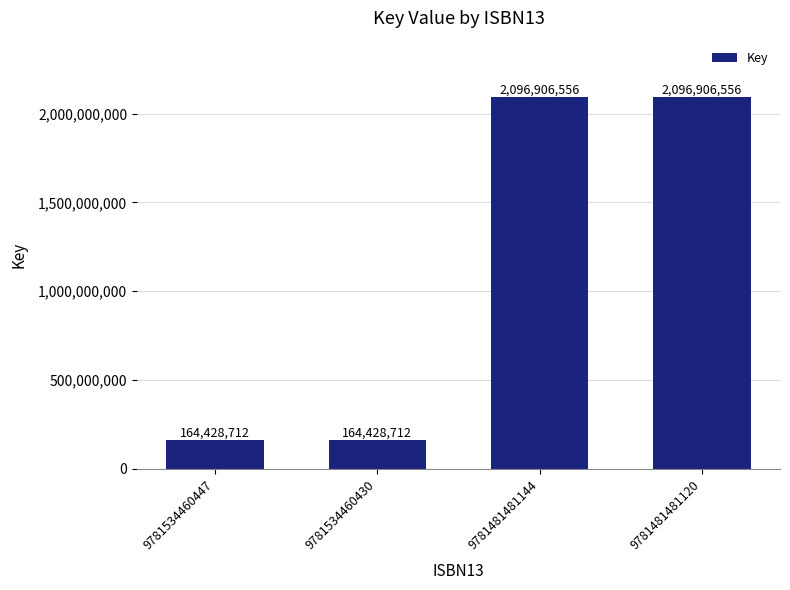

The chart shows a value of 964041803 at 9781481481120. True or false?

False